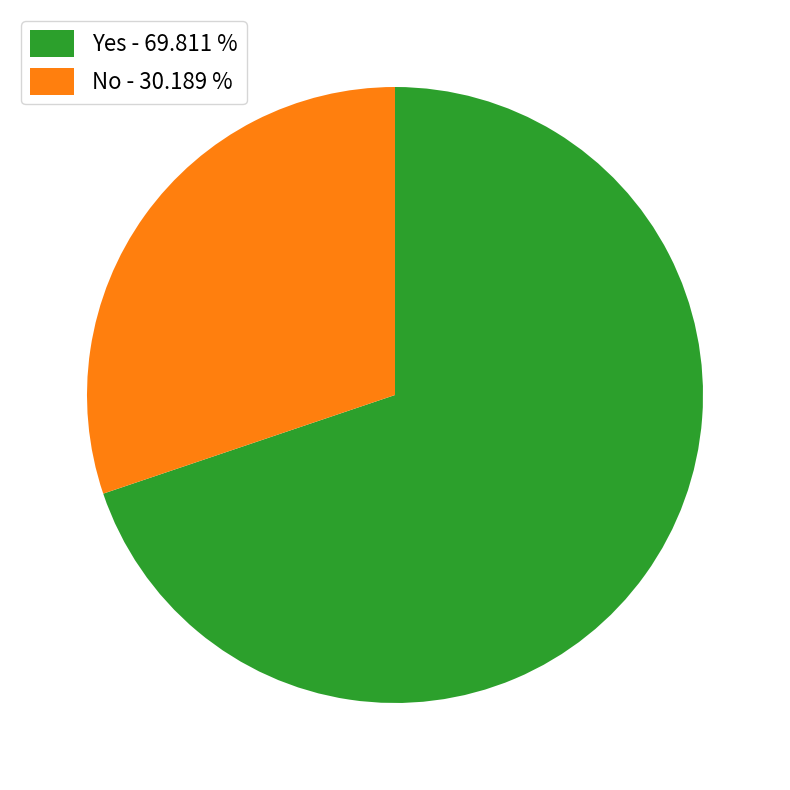

The No slice represents 30% of the pie. True or false?

True